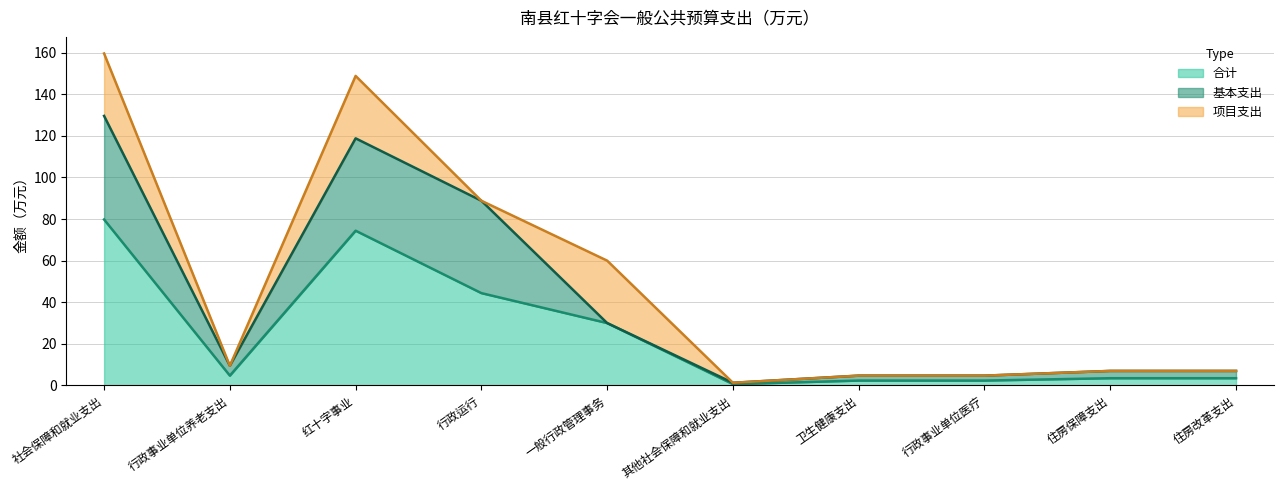

What is the greatest value displayed?

79.8